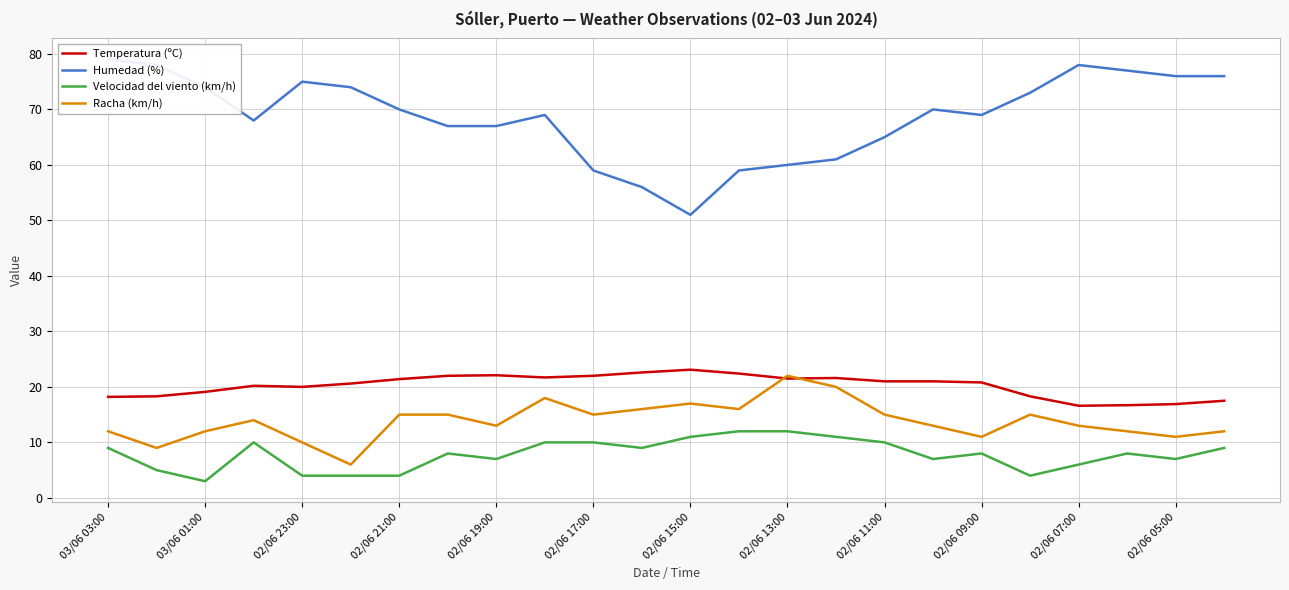

Which category has the highest value in the Racha (km/h) series?

02/06 13:00